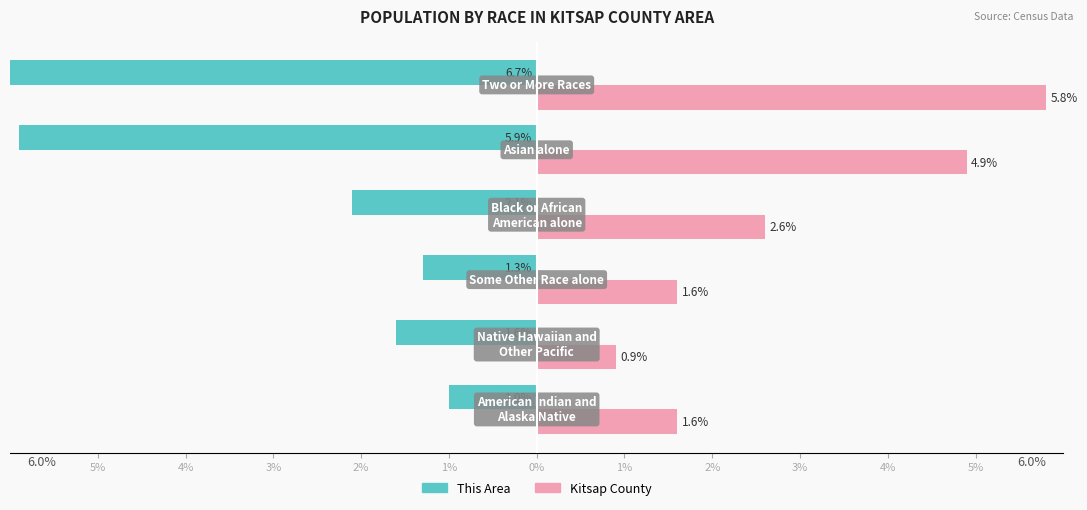

How many groups of bars are there?

6